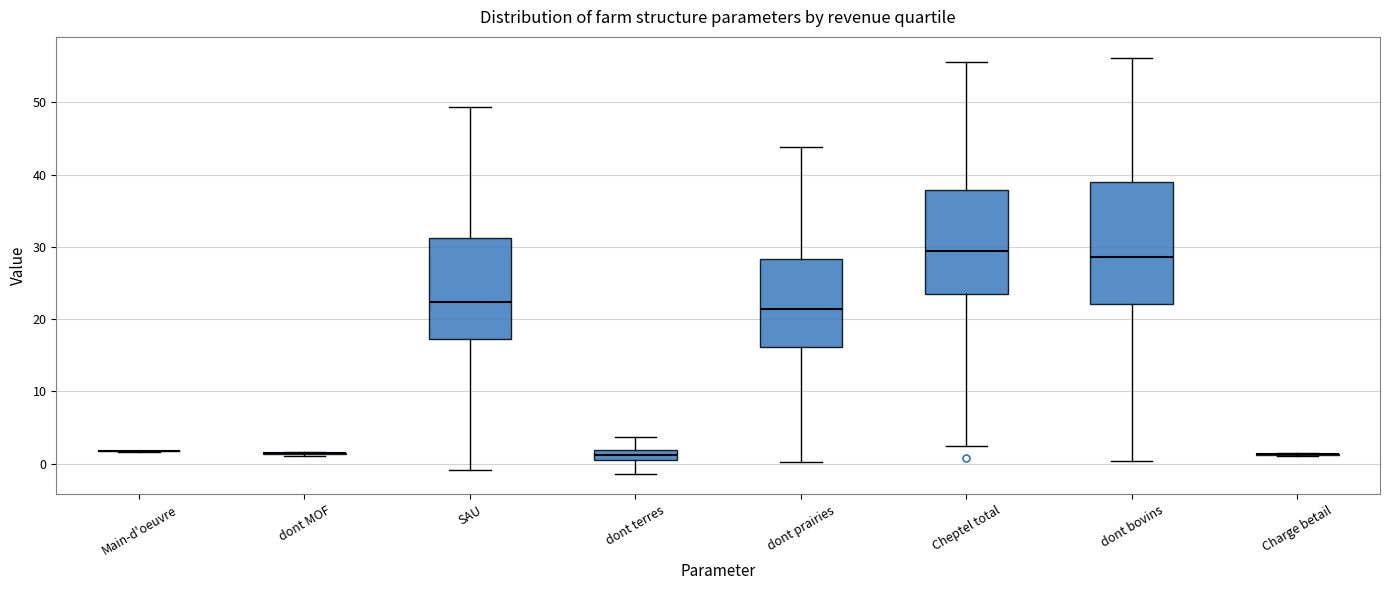

Comparing the boxes themselves (not the whiskers), which one is the tallest?

dont bovins